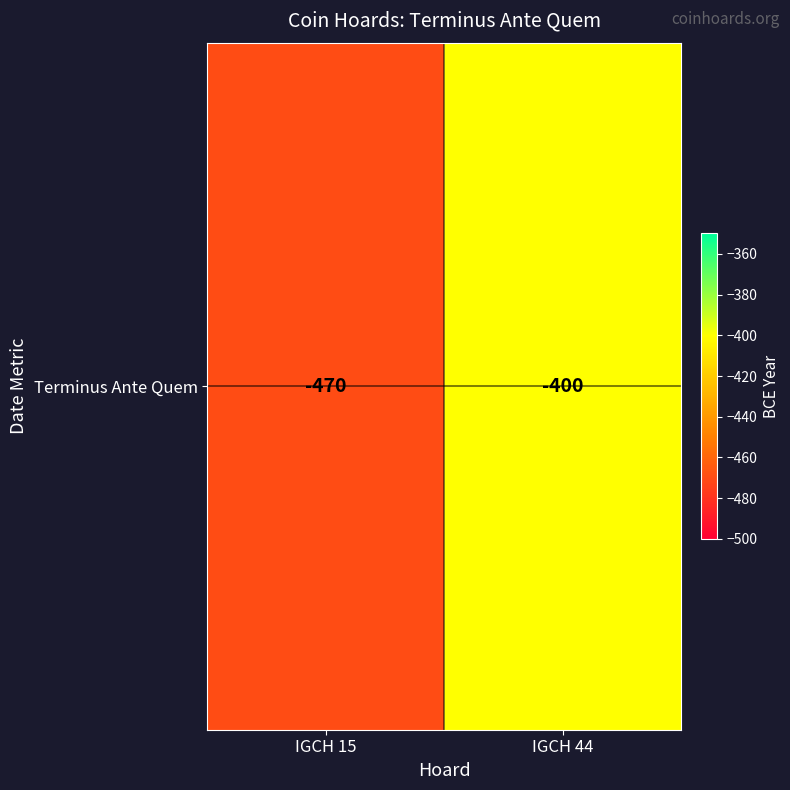

What is the difference between the values at IGCH 44 and IGCH 15?

70